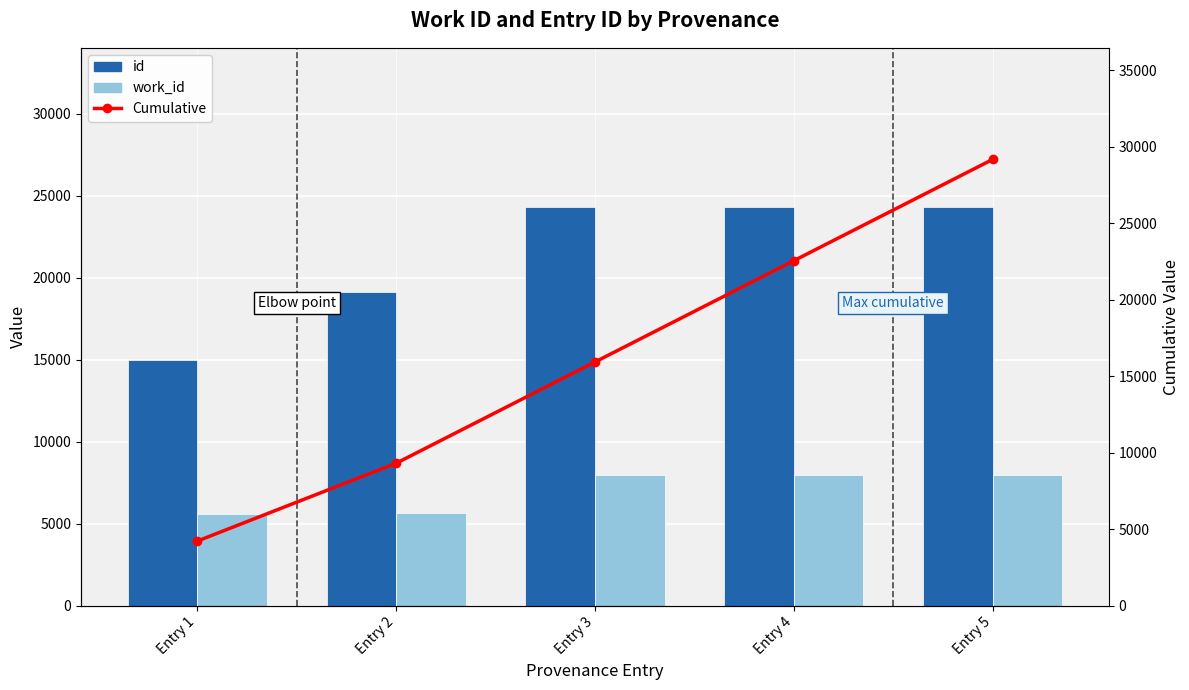

Rank the series at Entry 4 from highest to lowest value.

id, Cumulative, work_id